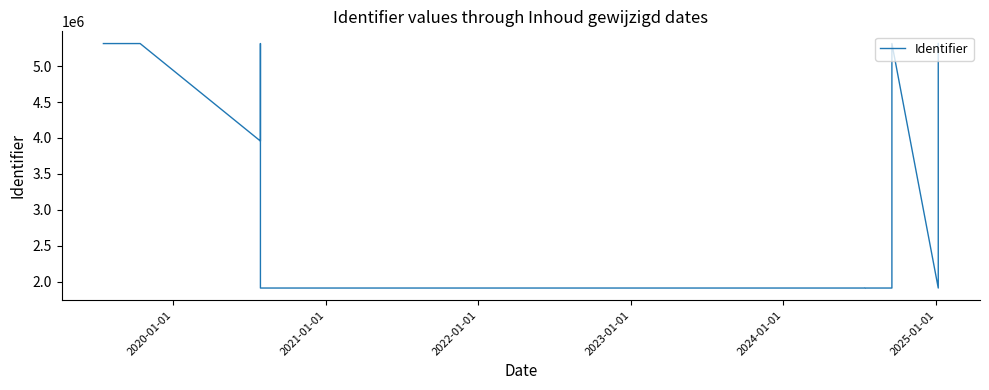

The value at 10 is 2741125. True or false?

False